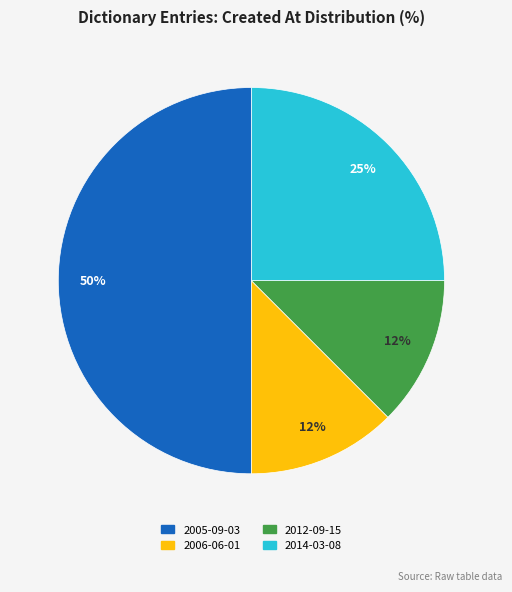

To the nearest percent, what is the average slice percentage?

25%